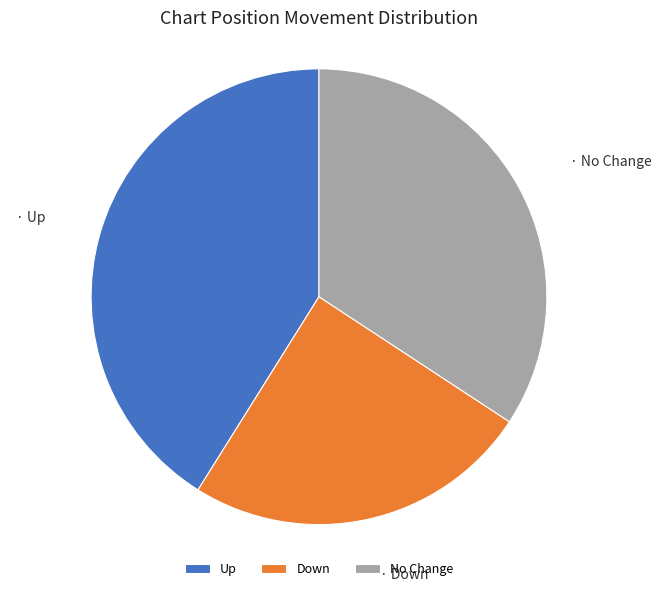

What is the ratio of the value at Up to the value at Down?

1.7